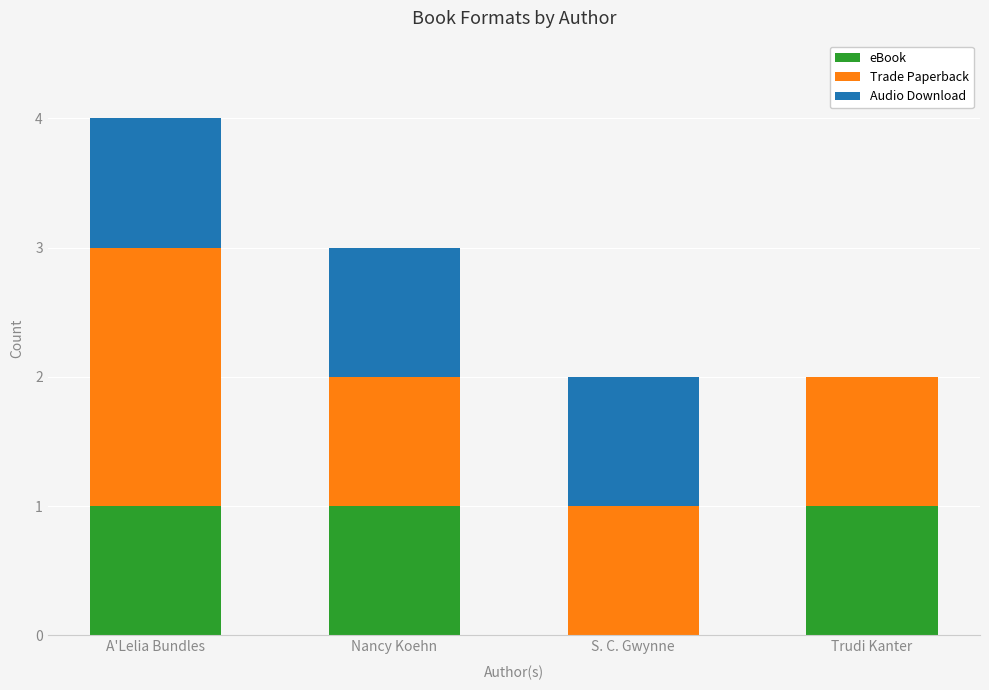

At which category is the sum across all series the highest?

A'Lelia Bundles